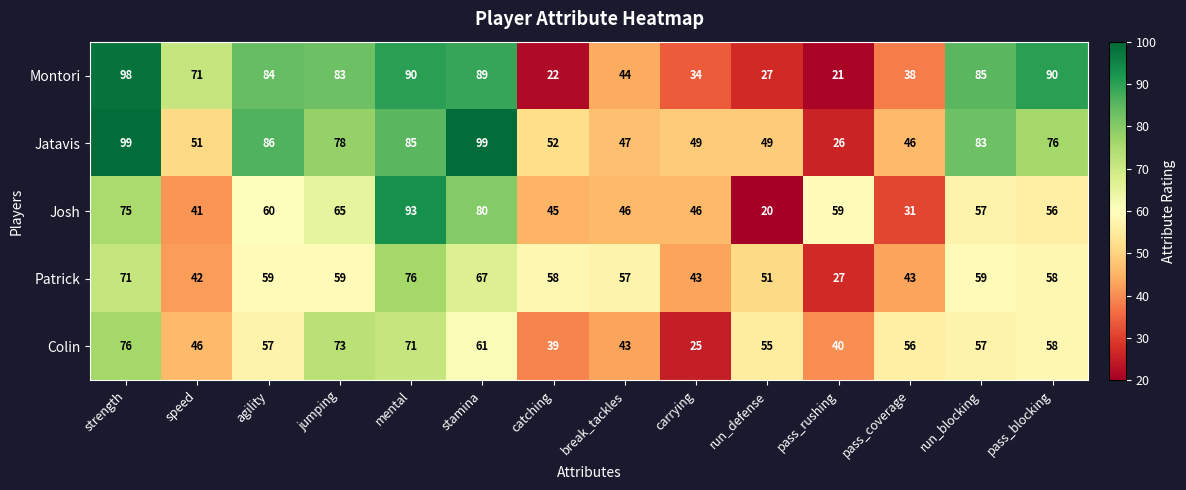

Which series has the largest range (max minus min)?

Montori